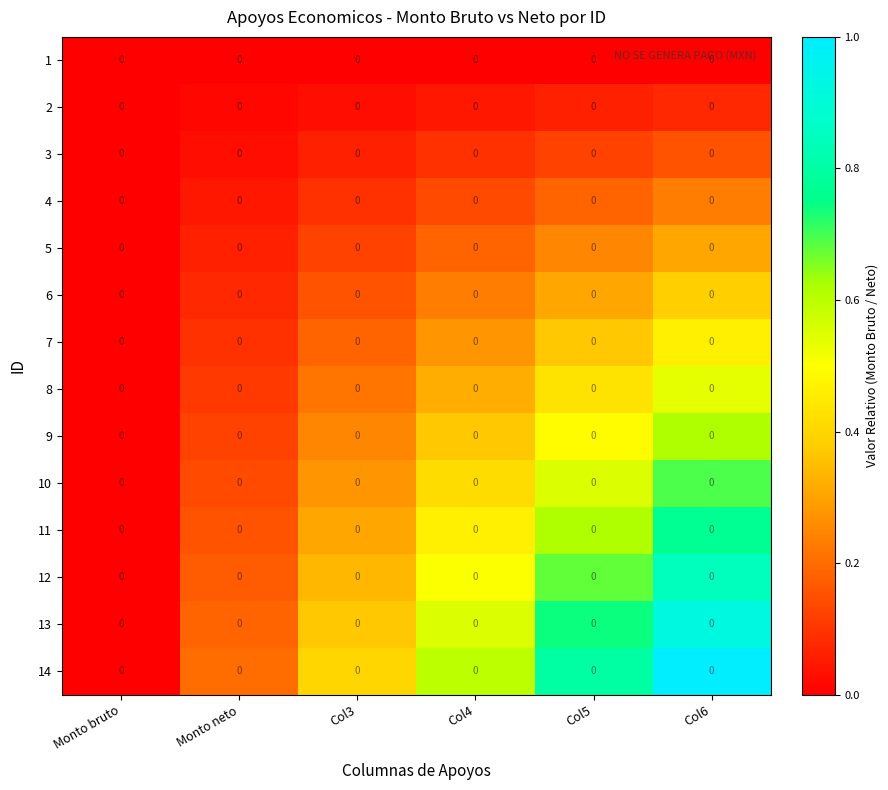

Which series has the largest total across all categories?

14